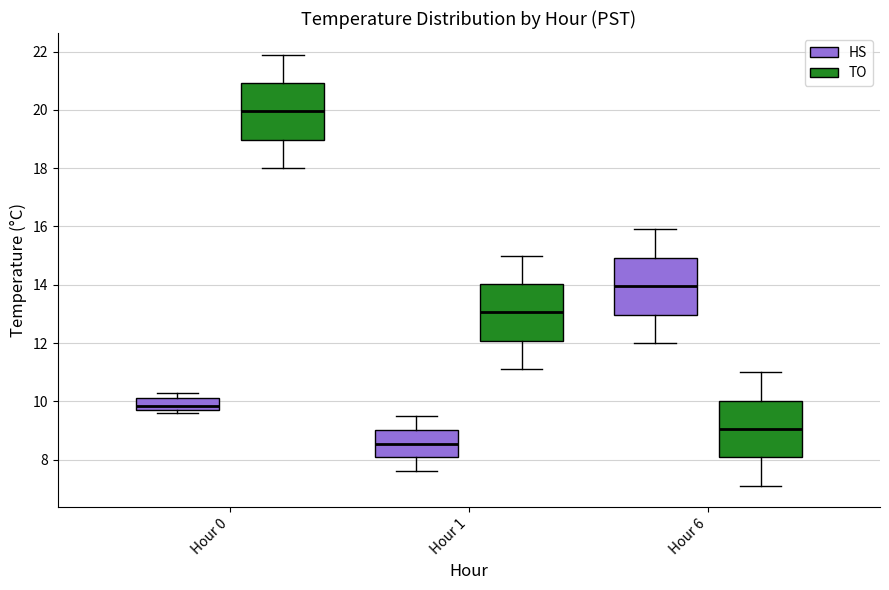

Reading left to right, read every box against the y-axis: the position of its median line, the range the box covers, and the ends of its whiskers. The values are not printed on the chart, so give them approximately, as read against the axis.

Hour 0 (HS): median 9.8 (inside the box), box 9.8 to 10.2, whiskers 9.6 to 10.4
Hour 0 (TO): median 20.0, box 19.0 to 21.0, whiskers 18.0 to 22.0
Hour 1 (HS): median 8.6, box 8.0 to 9.0, whiskers 7.6 to 9.6
Hour 1 (TO): median 13.0, box 12.0 to 14.0, whiskers 11.2 to 15.0
Hour 6 (HS): median 14.0, box 13.0 to 15.0, whiskers 12.0 to 16.0
Hour 6 (TO): median 9.0, box 8.0 to 10.0, whiskers 7.2 to 11.0